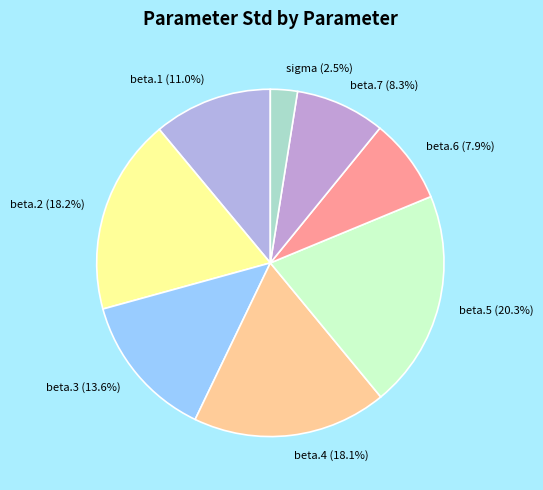

Which slice is the smallest?

sigma